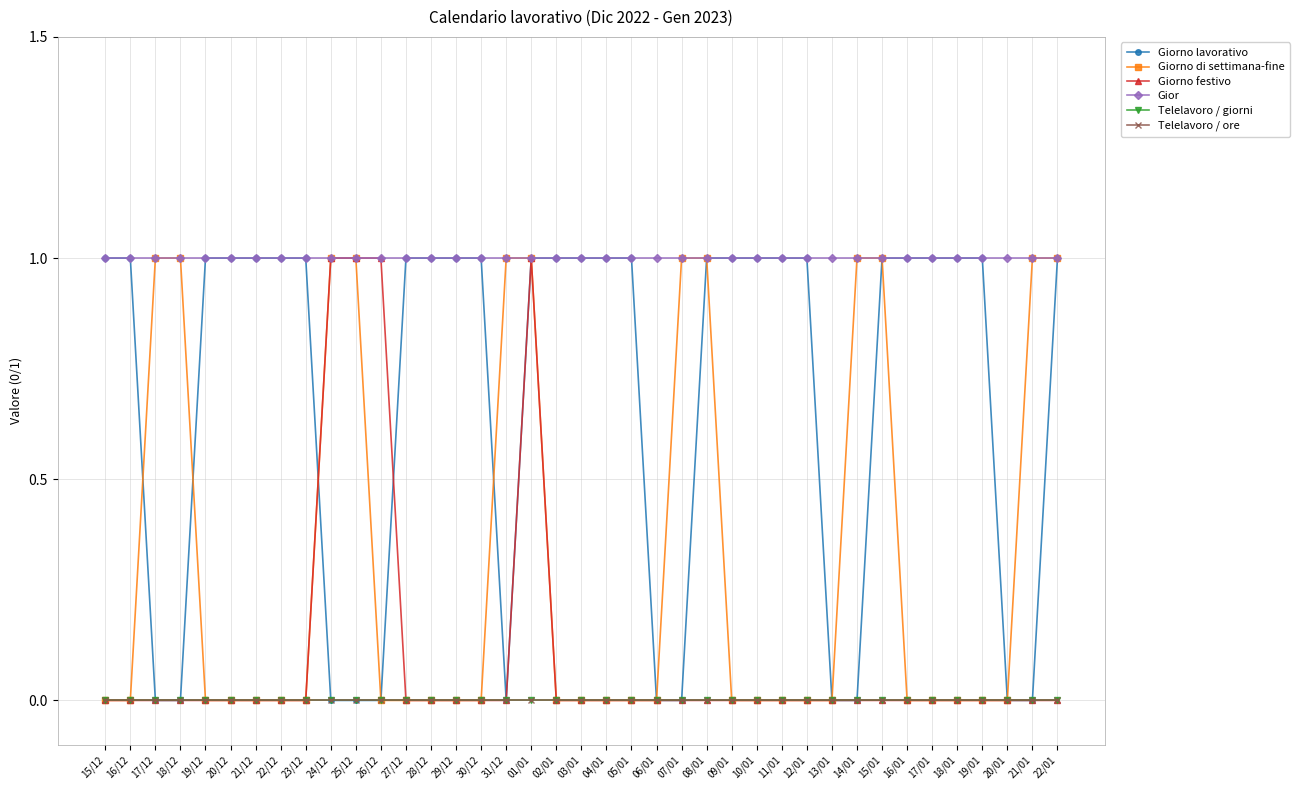

The value of Telelavoro / giorni at 16/12 is 0. True or false?

True